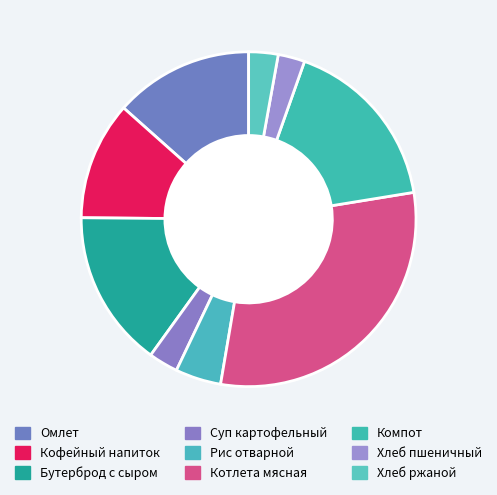

Which category has the smallest portion of the pie?

Хлеб пшеничный